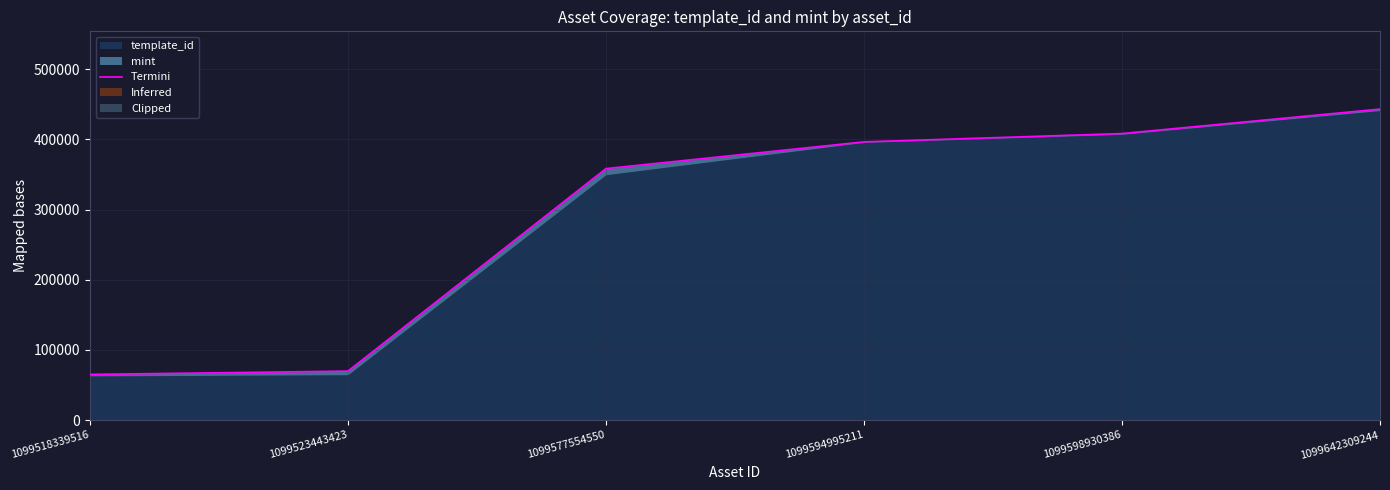

Count the number of categories in the chart.

6